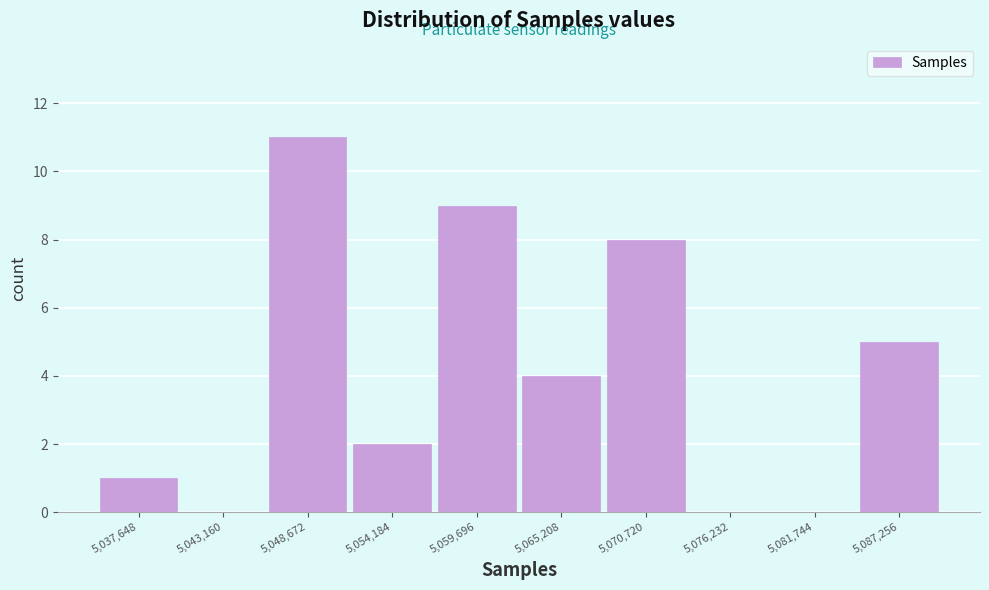

Reading left to right, transcribe this chart: for each bar, give the range it covers on the x-axis and its height. Neither the bar edges nor the heights are printed on the chart, so give them approximately, as read against the axes.

5035000 to 5040000: 1
5040000 to 5046000: 0
5046000 to 5051000: 11
5051000 to 5057000: 2
5057000 to 5062000: 9
5062000 to 5068000: 4
5068000 to 5073000: 8
5073000 to 5079000: 0
5079000 to 5085000: 0
5085000 to 5090000: 5